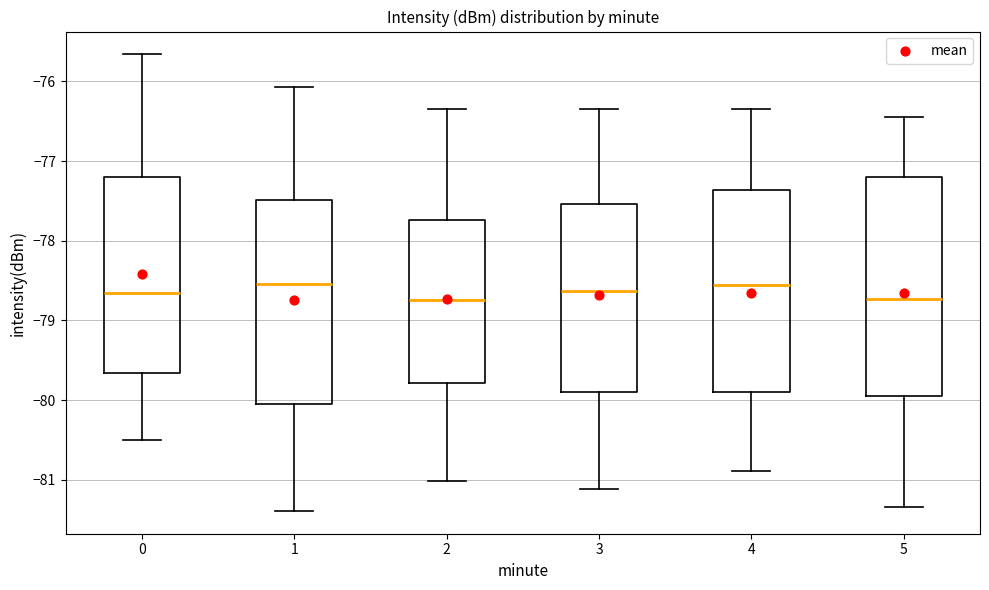

Reading left to right, transcribe this box plot: for each box, give where its median line is, the range the box spans, and where its two whiskers end, as read against the y-axis. The values are not printed on the chart, so give them approximately, as read against the axis.

0: median -78.6, box -79.7 to -77.2, whiskers -80.5 to -75.7
1: median -78.5, box -80.1 to -77.5, whiskers -81.4 to -76.1
2: median -78.7, box -79.8 to -77.7, whiskers -81.0 to -76.3
3: median -78.6, box -79.9 to -77.5, whiskers -81.1 to -76.3
4: median -78.6, box -79.9 to -77.4, whiskers -80.9 to -76.3
5: median -78.7, box -79.9 to -77.2, whiskers -81.3 to -76.4